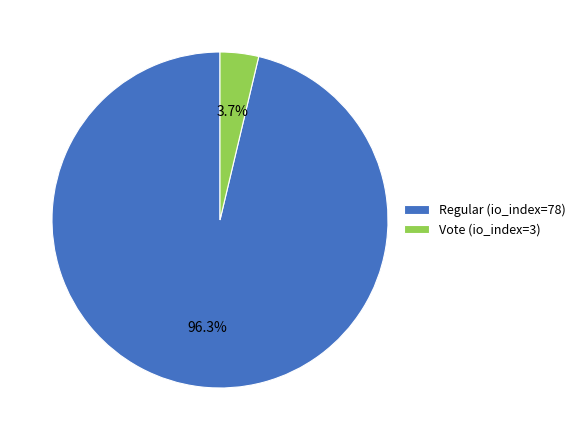

How many segments does this pie chart have?

2